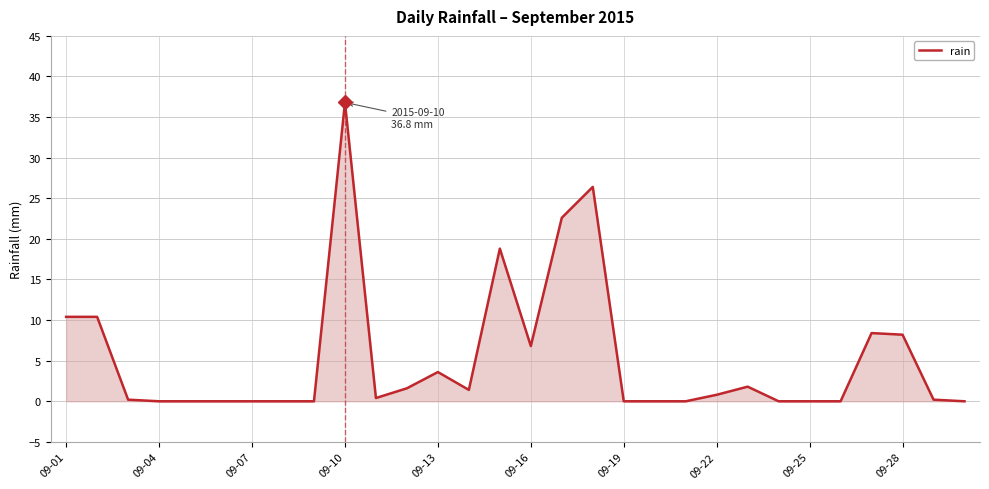

What is the greatest value displayed?

36.8